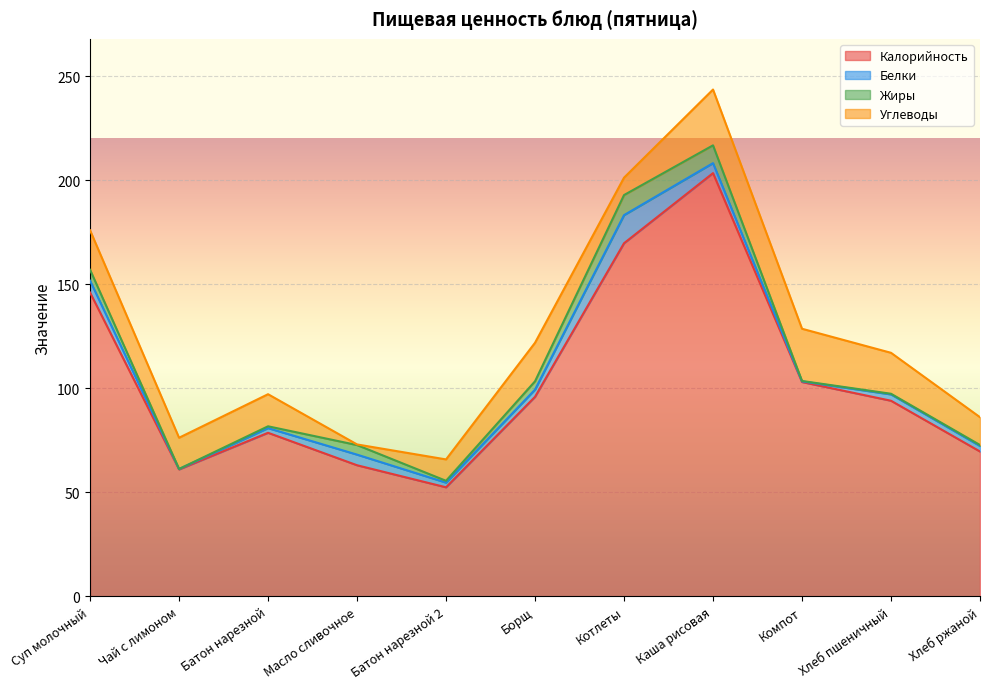

Which category has the highest value across all series?

Каша рисовая